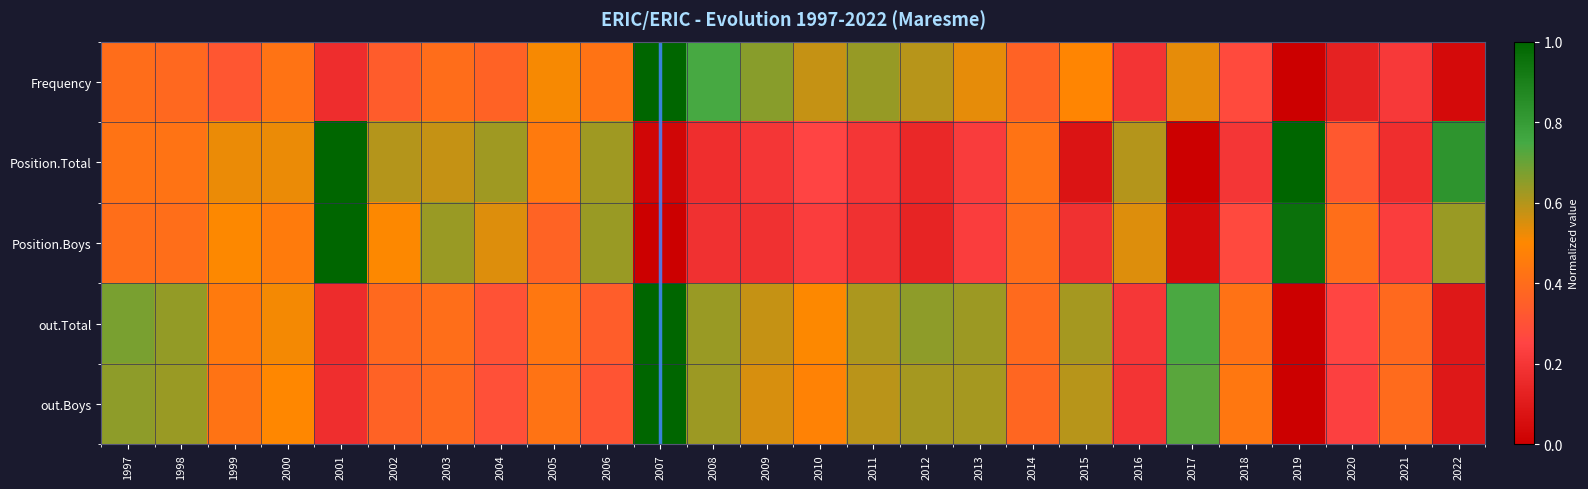

At which category does the chart reach its minimum across all series?

2019